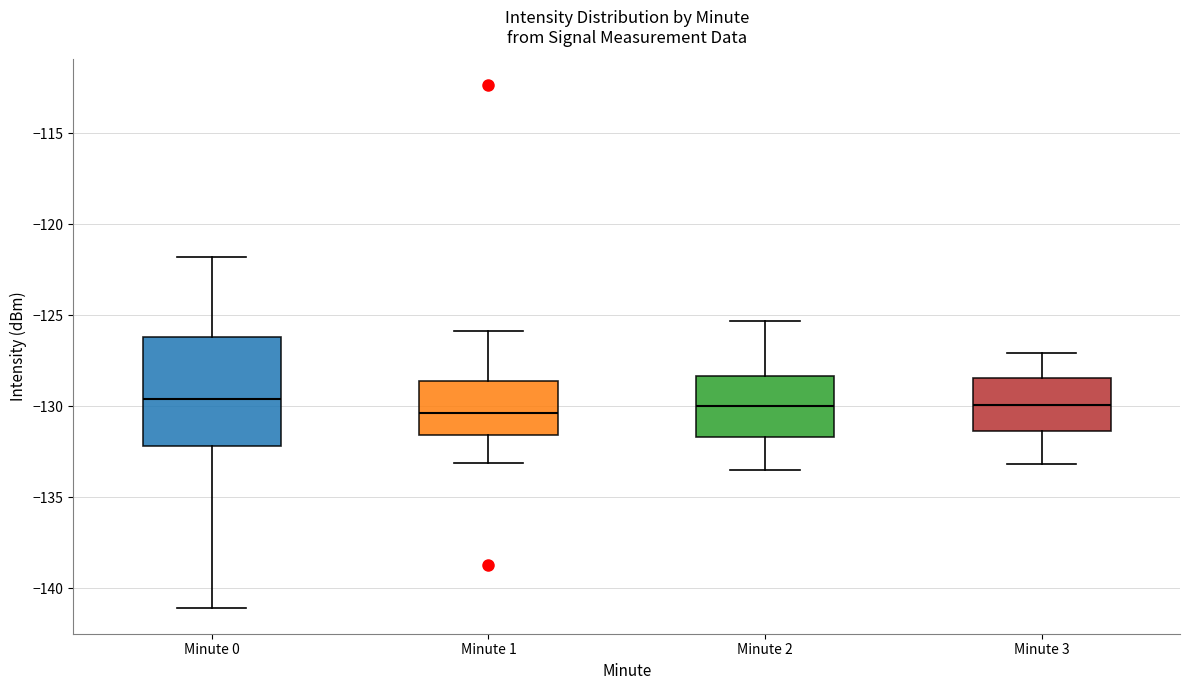

Reading left to right, transcribe this box plot: for each box, give where its median line is, the range the box spans, and where its two whiskers end, as read against the y-axis. The values are not printed on the chart, so give them approximately, as read against the axis.

Minute 0: median -129.5, box -132.0 to -126.0, whiskers -141.0 to -122.0
Minute 1: median -130.5, box -131.5 to -128.5, whiskers -133.0 to -126.0
Minute 2: median -130.0, box -131.5 to -128.5, whiskers -133.5 to -125.5
Minute 3: median -130.0, box -131.5 to -128.5, whiskers -133.0 to -127.0